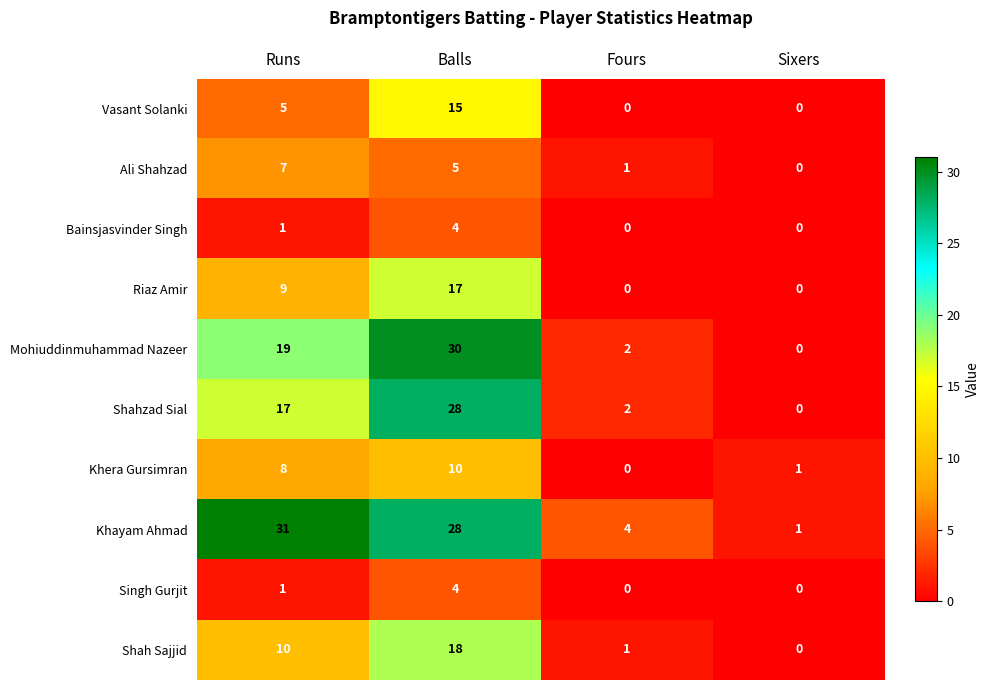

At which category is the sum across all series the highest?

Balls